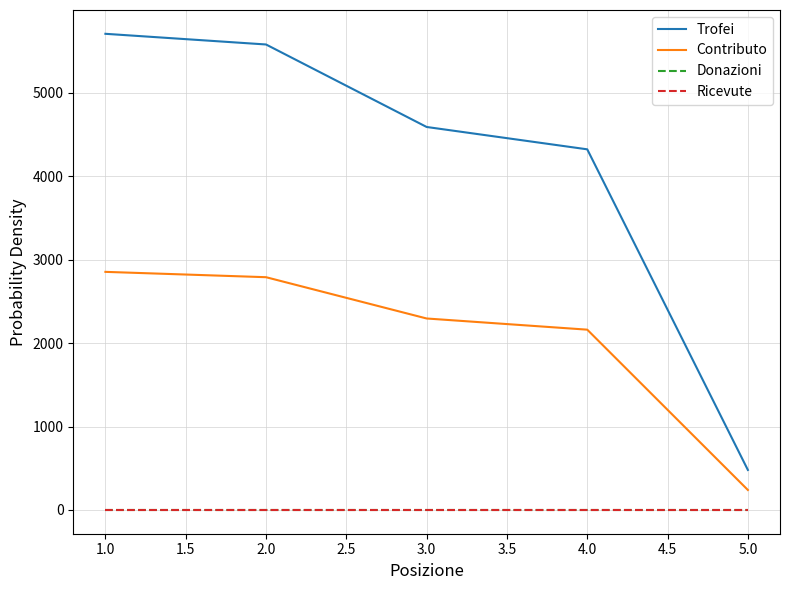

At which label does Contributo first exceed 2295?

1.0